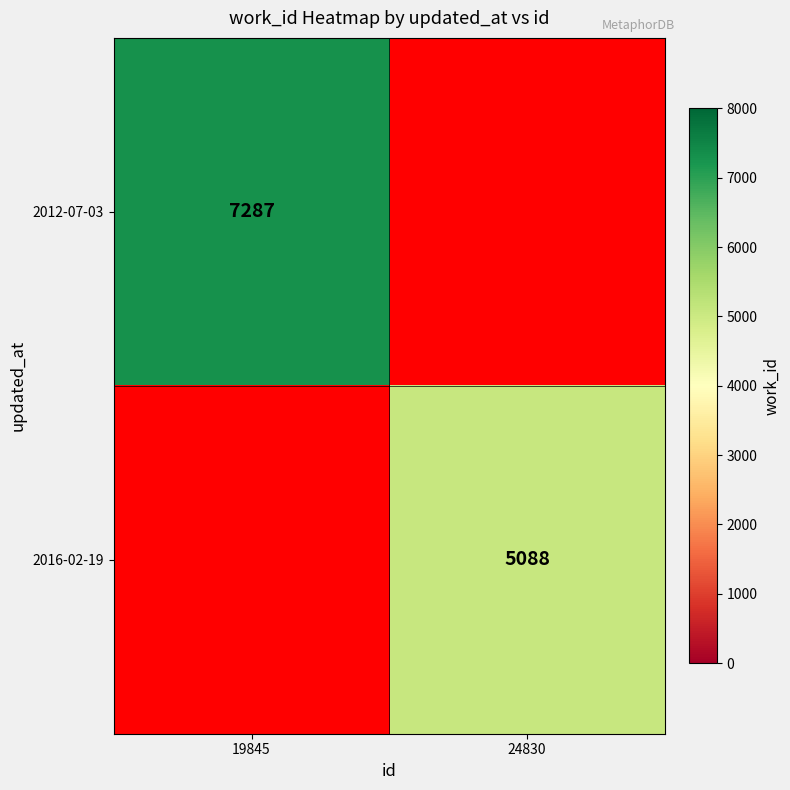

True or false: 2016-02-19 has a value of 2523.2 at 24830.

False